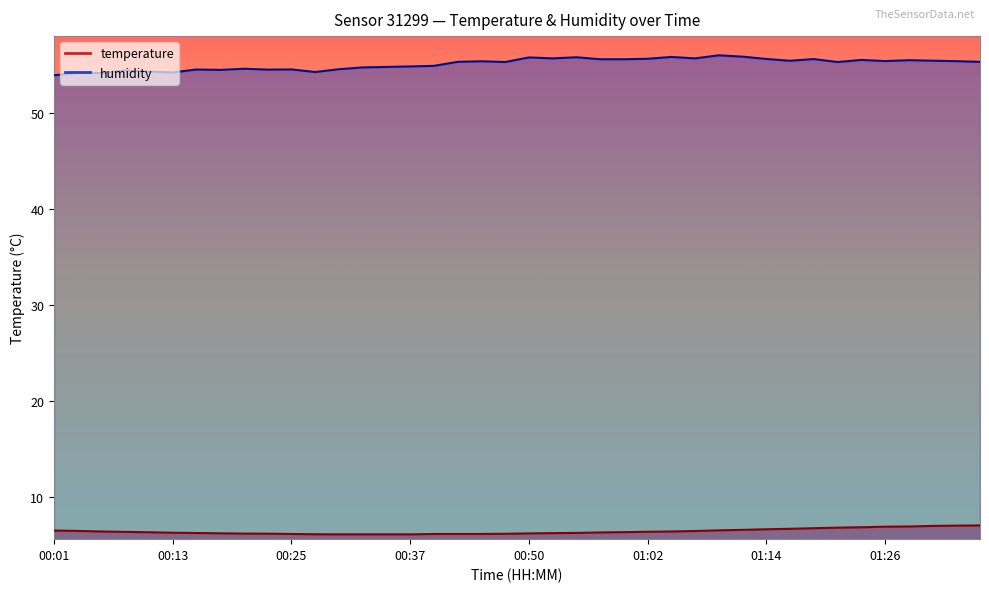

What is the approximate value of temperature at 00:59?

6.3